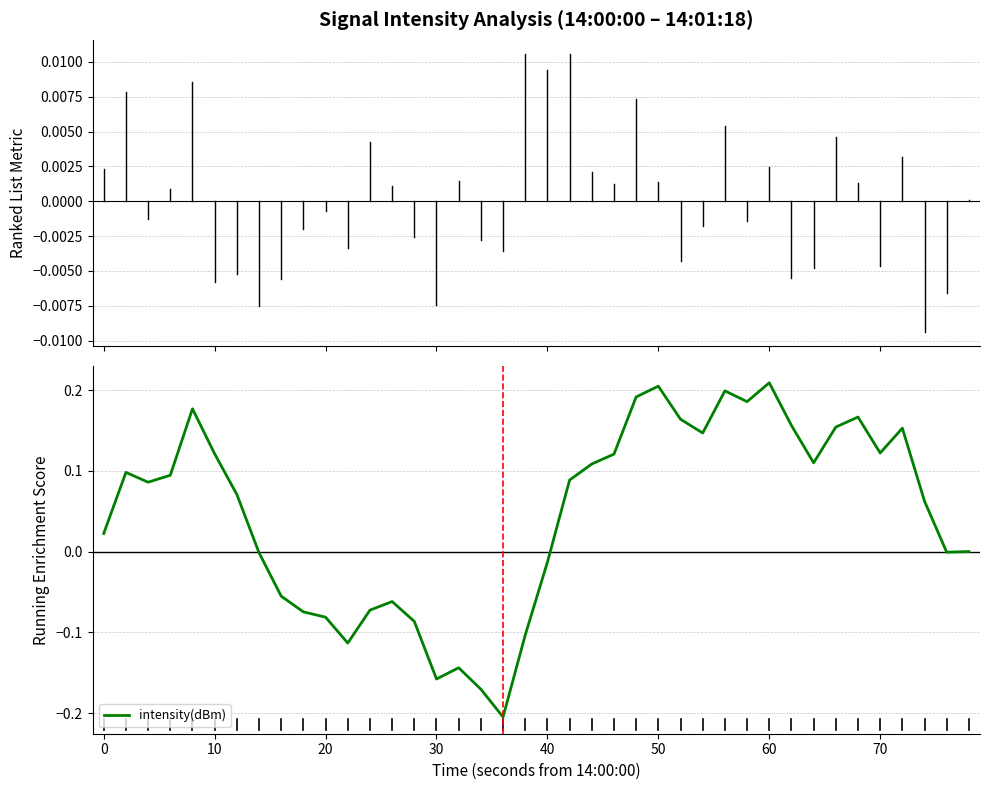

How many distinct data groups are displayed?

1